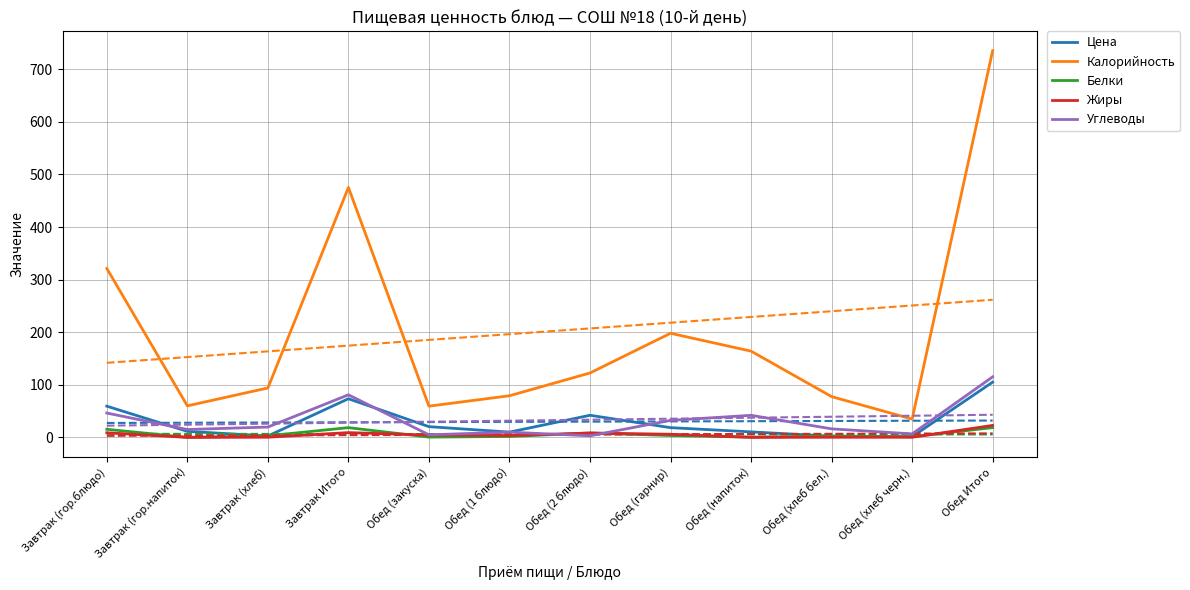

How many lines are shown in the chart?

5